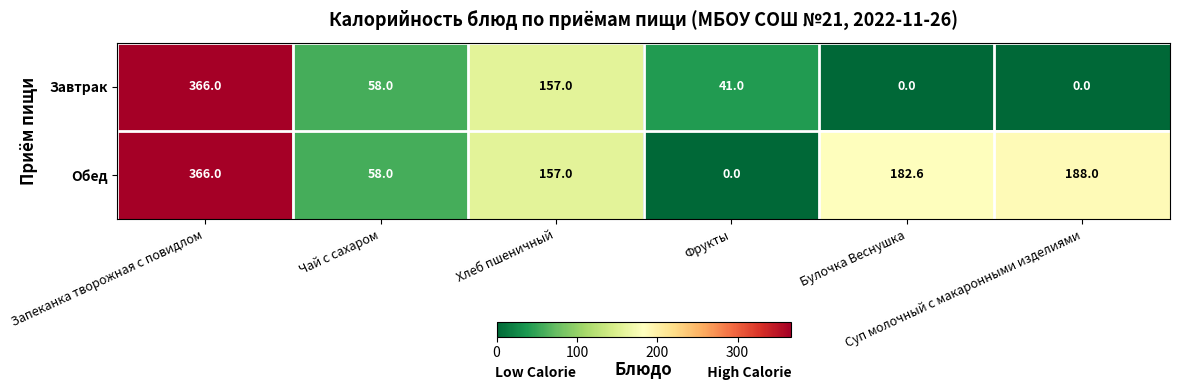

Which series has the largest total across all categories?

Обед